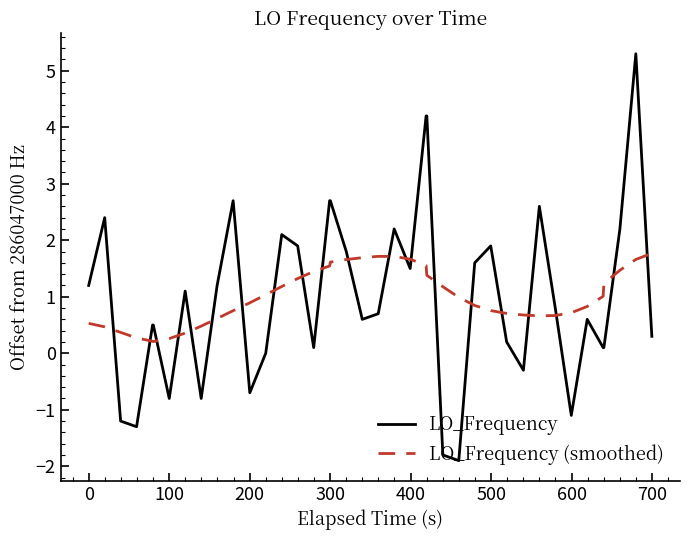

Which series ends up on top after the final intersection of LO_Frequency and LO_Frequency (smoothed)?

LO_Frequency (smoothed)